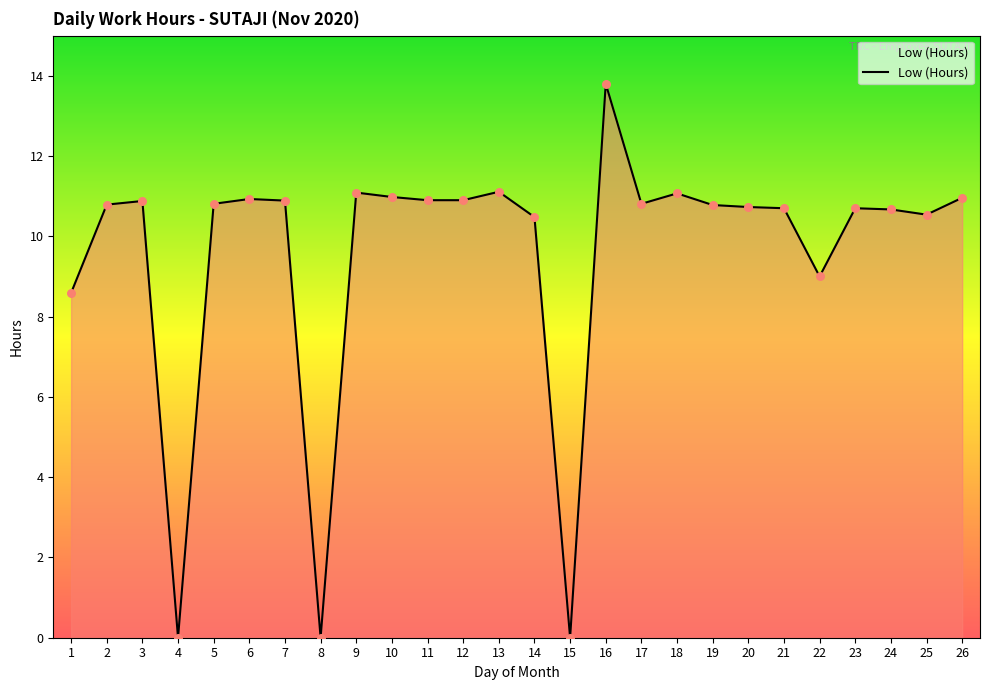

Between 16 and 11, which is larger?

16